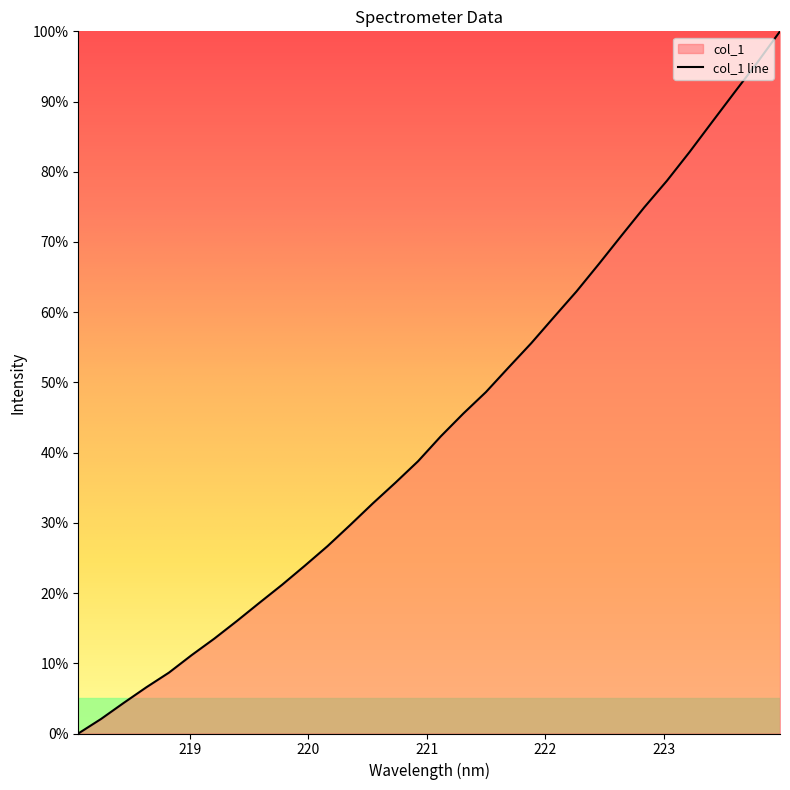

Is this an area chart (filled region under the line)?

No